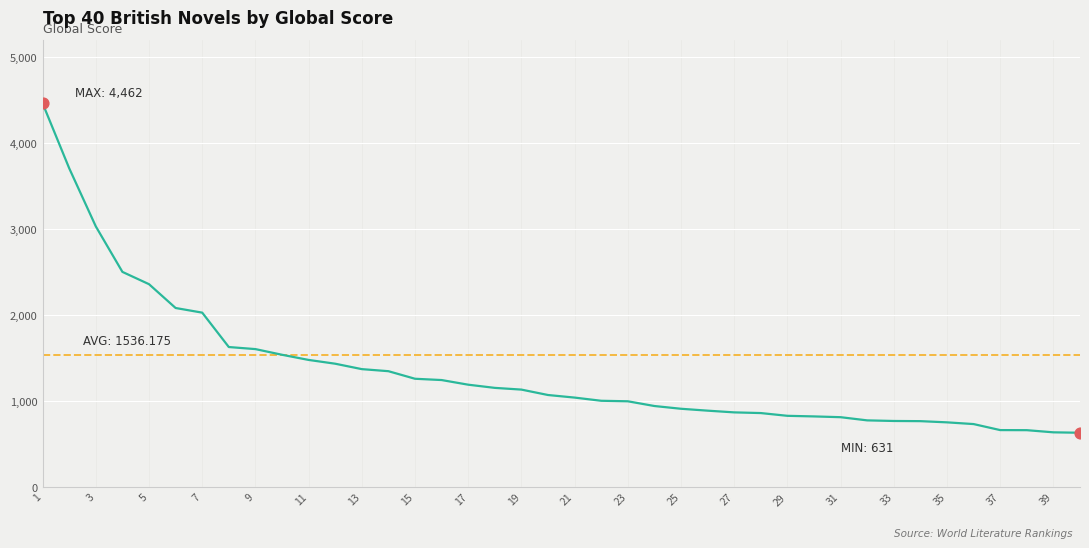

What is the ratio of the value at 39 to the value at 30?

0.8